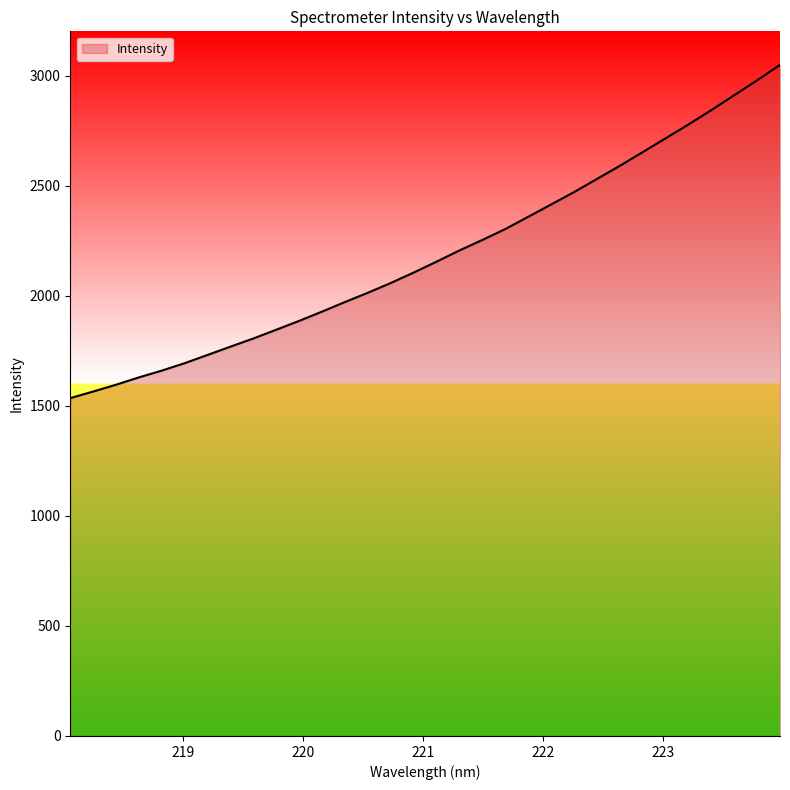

What is the smallest value displayed?

1535.1